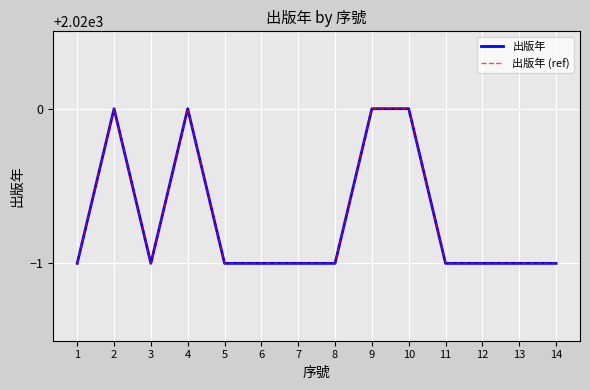

True or false: 出版年 (ref) has more than 1 interior local peaks.

True